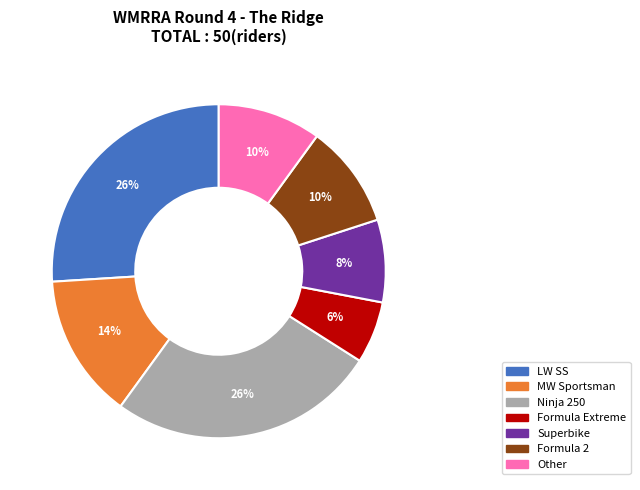

To the nearest percent, what percentage of the pie is Superbike?

8%